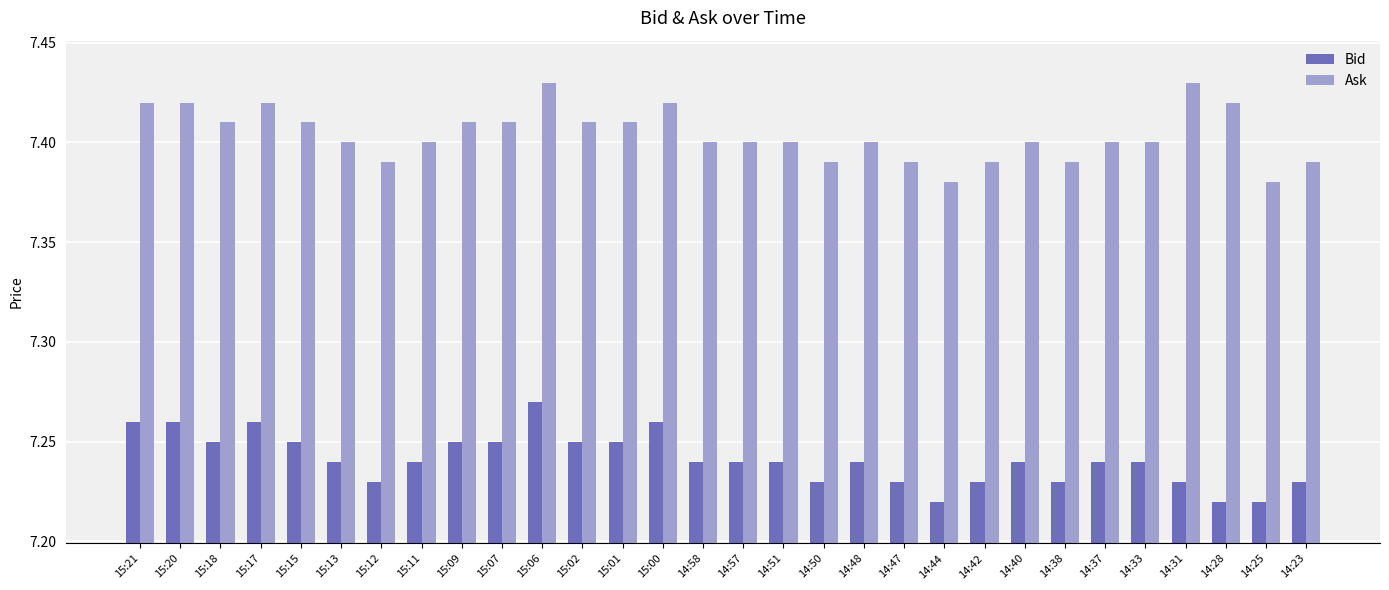

Are the bars grouped side by side (vs. stacked)?

Yes